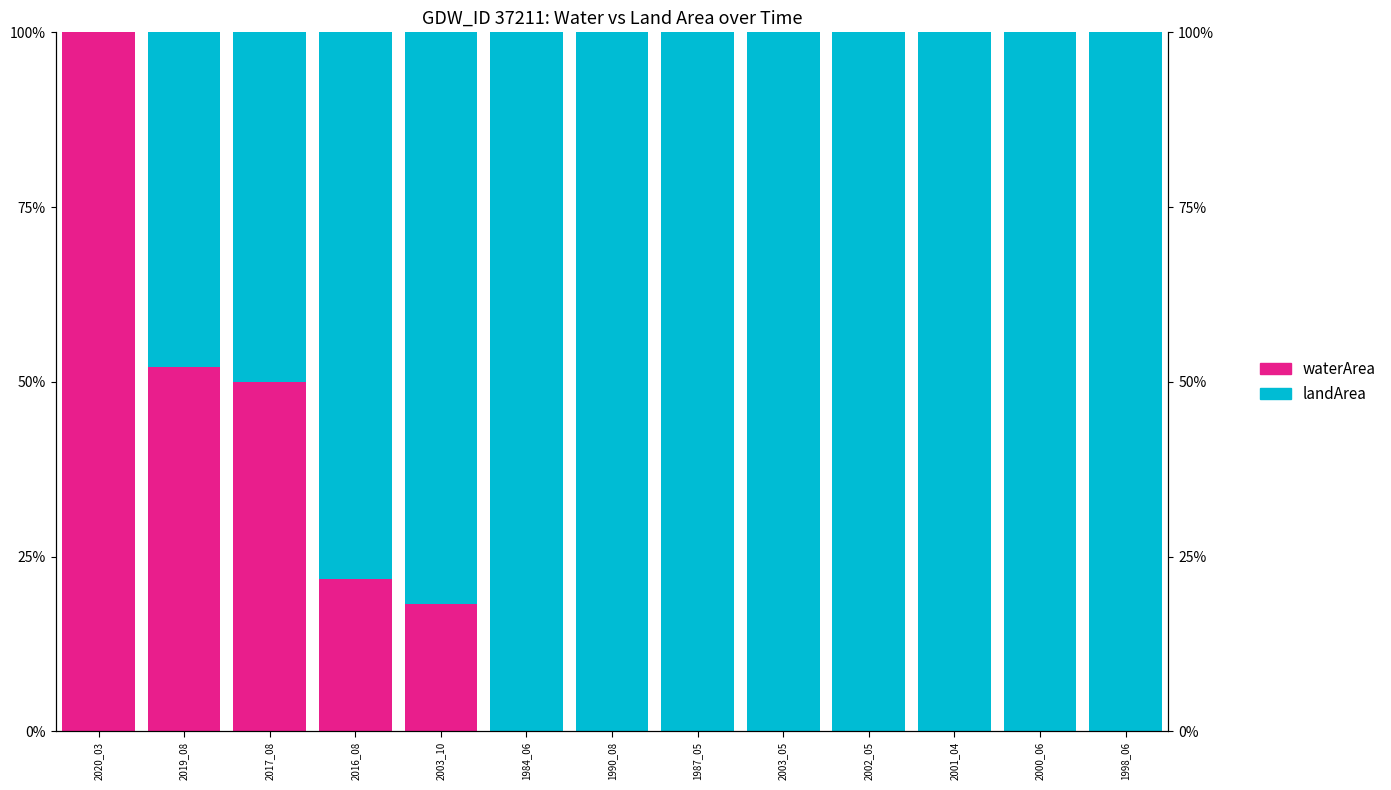

True or false: waterArea has a value of 0.5 at 1987_05.

False